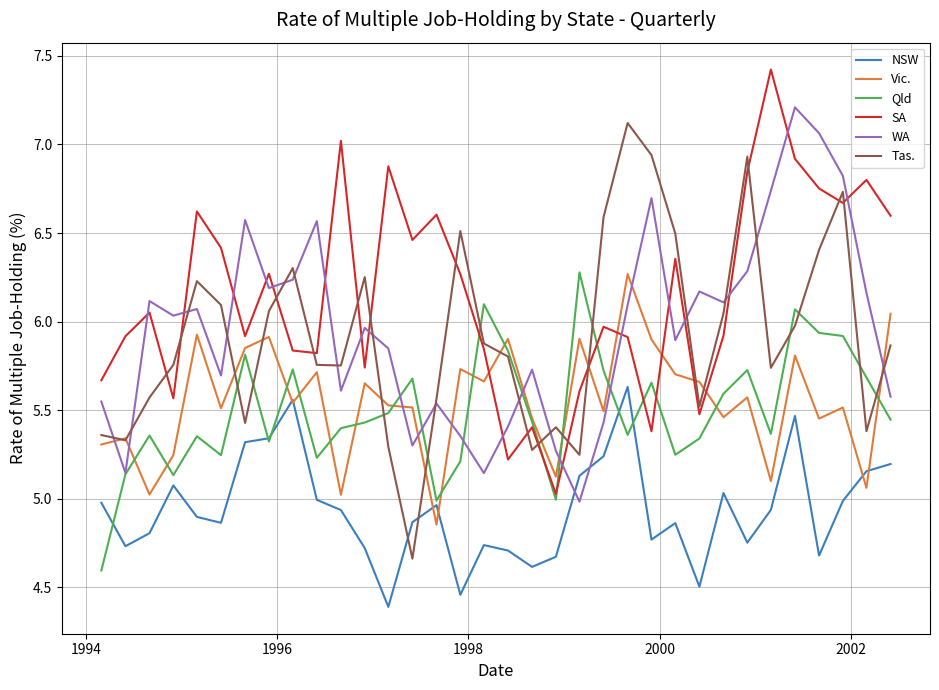

What is the lowest value of the Qld series?

4.6